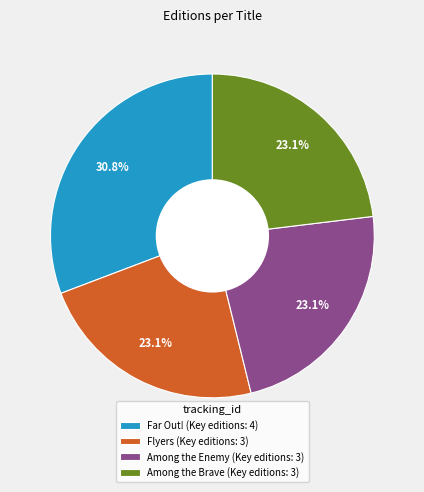

How many segments does this pie chart have?

4